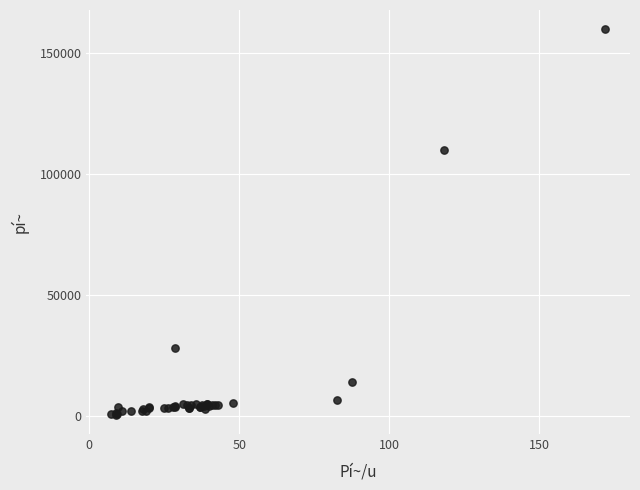

What Y value in the scatter plot is closest to 80250?

110000